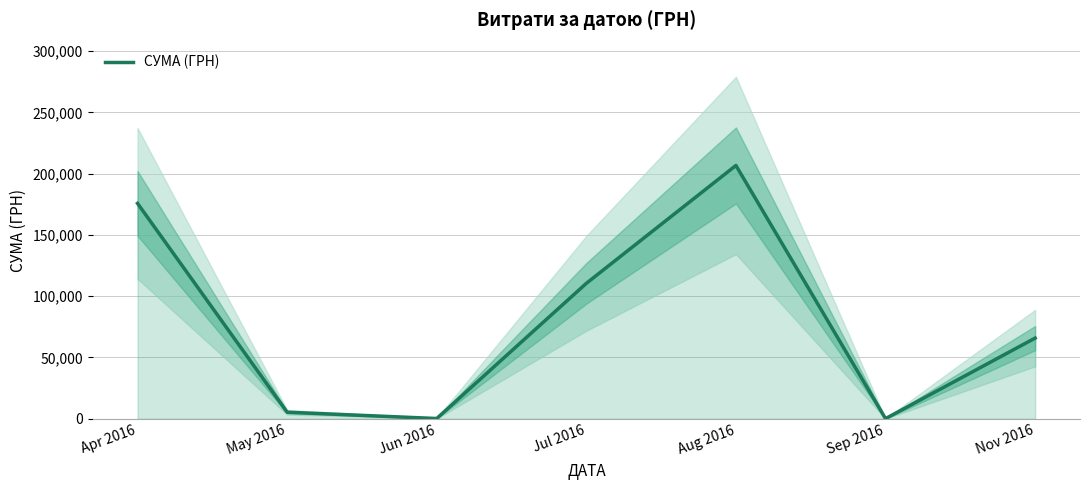

Rank the categories by value from highest to lowest.

Aug 2016, Apr 2016, Jul 2016, Nov 2016, May 2016, Jun 2016, Sep 2016